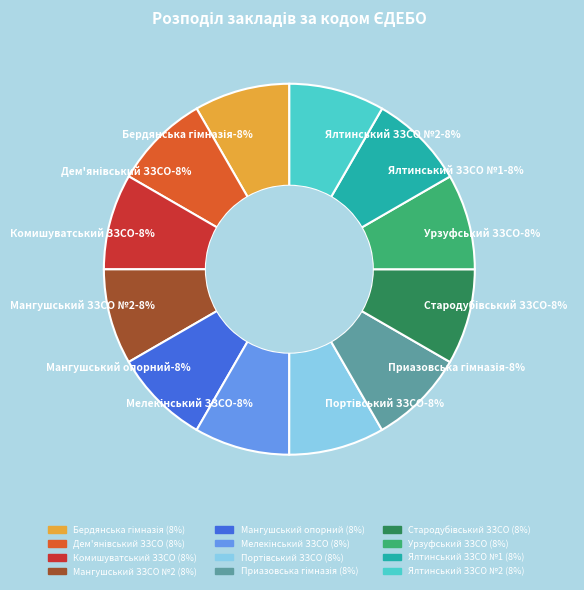

Which category has the smallest portion of the pie?

Мелекінський ЗЗСО